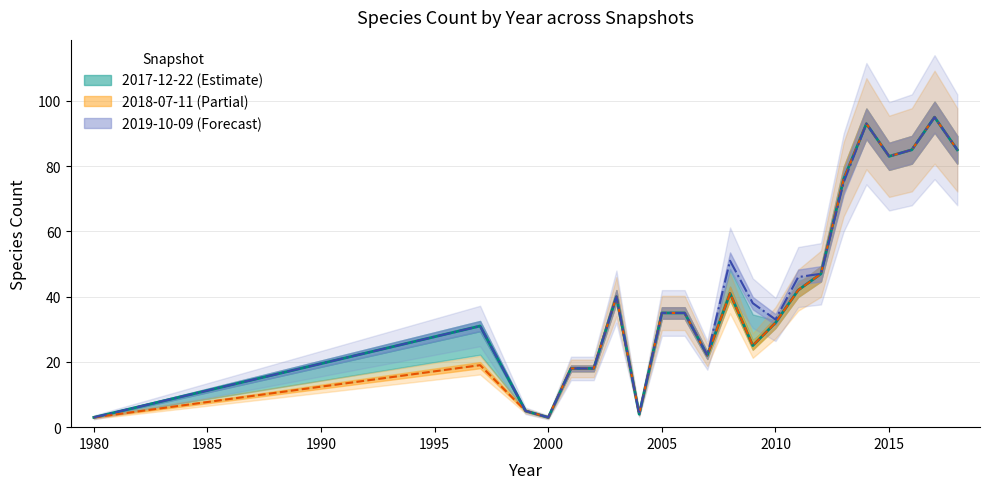

At 2011, list the series in order from smallest to largest.

2018-07-11, 2017-12-22, 2019-10-09